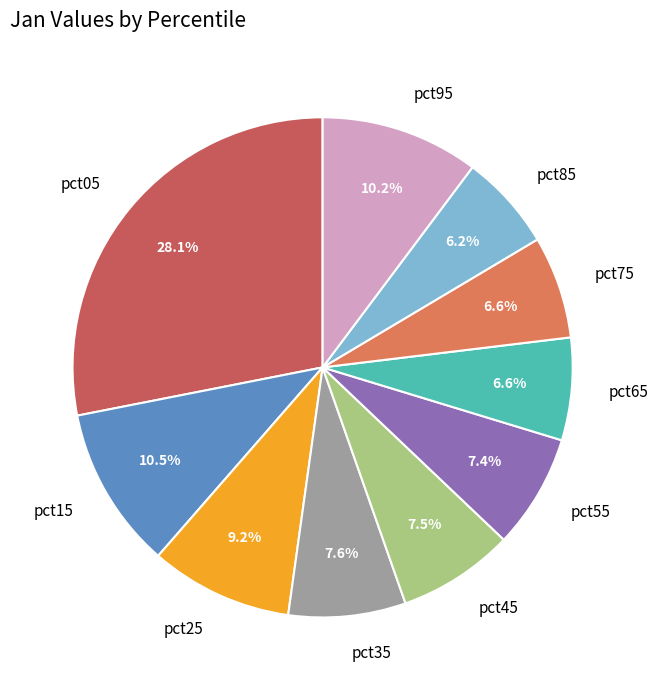

To the nearest percent, what is the difference between the pct45 and pct65 slice percentages?

1%